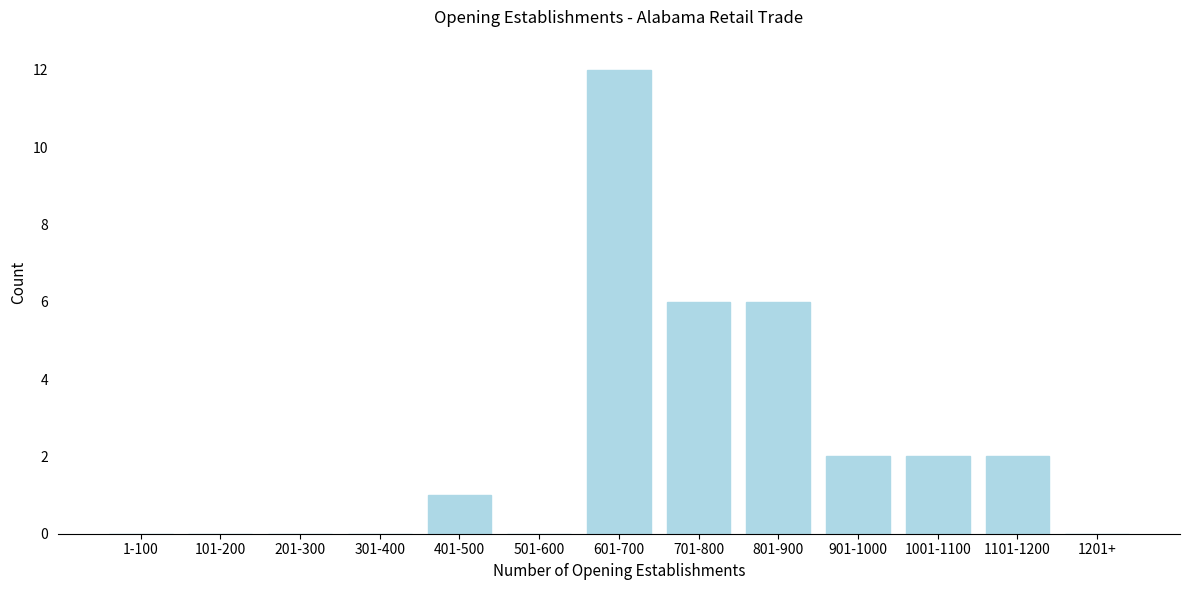

Reading right to left, what are all the values shown in this chart?

1201+=0	1101-1200=2	1001-1100=2	901-1000=2	801-900=6	701-800=6	601-700=12	501-600=0	401-500=1	301-400=0	201-300=0	101-200=0	1-100=0